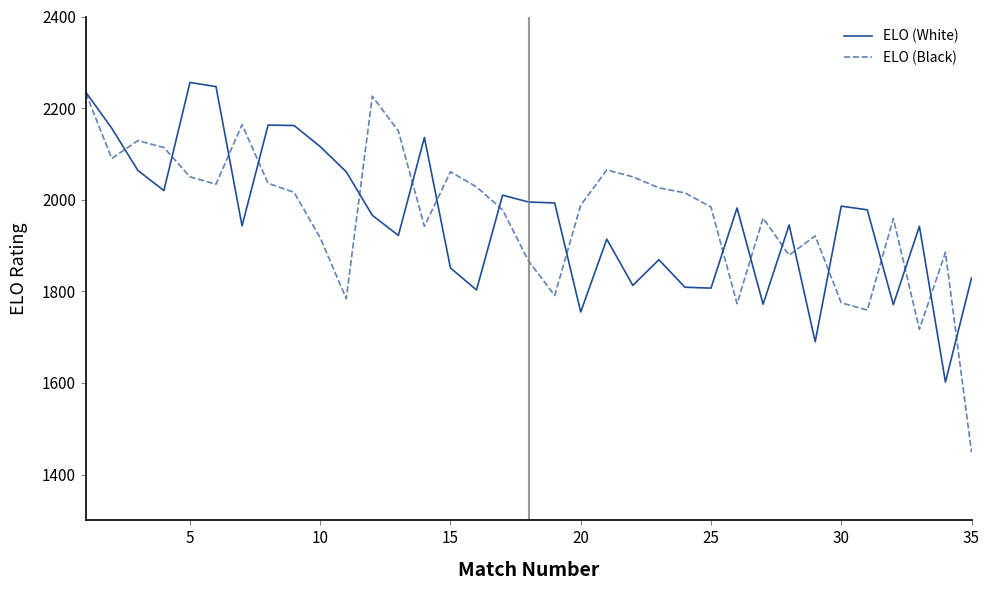

Which series ends up on top after the final intersection of ELO (White) and ELO (Black)?

ELO (White)